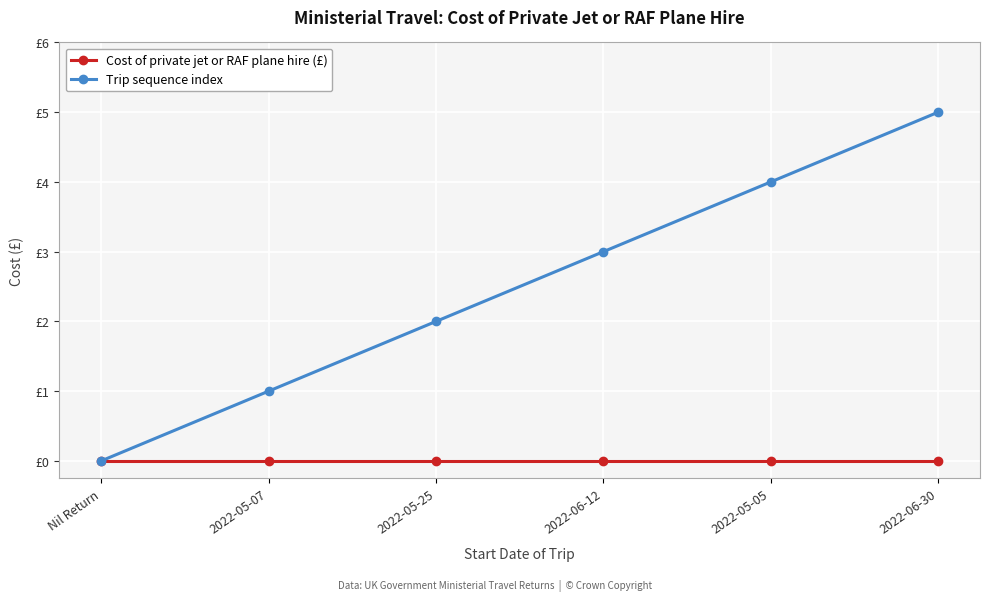

Does the chart have visible grid lines?

Yes